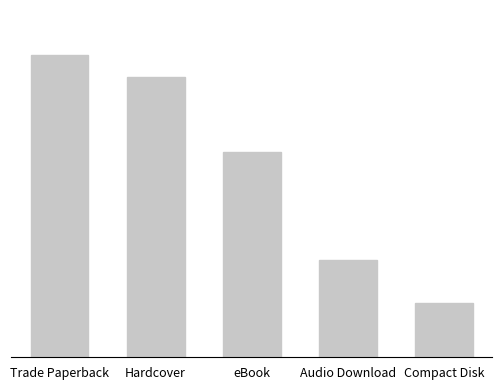

At which label does the data first exceed 19?

Trade Paperback